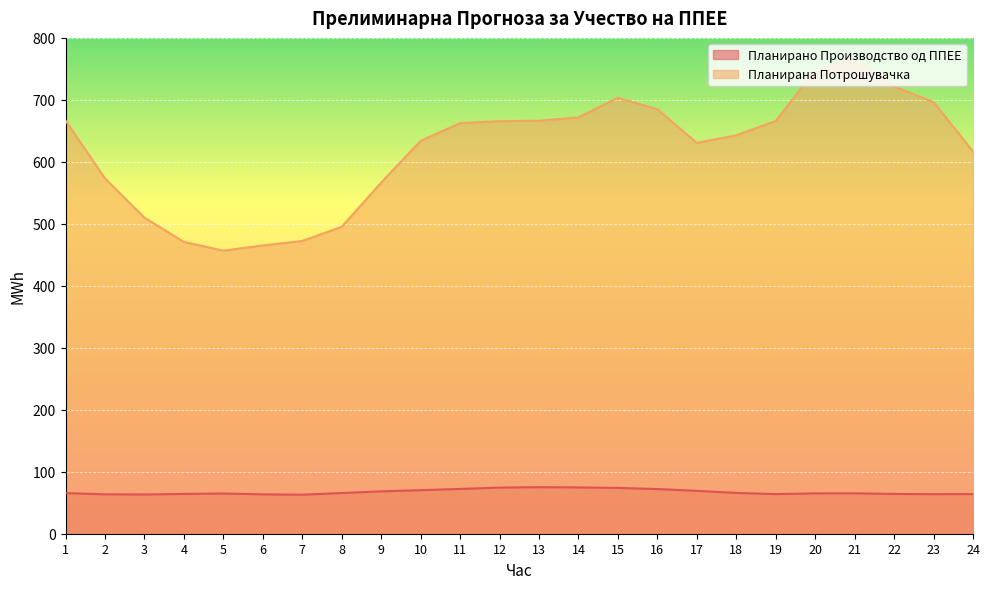

Count the number of categories in the chart.

24